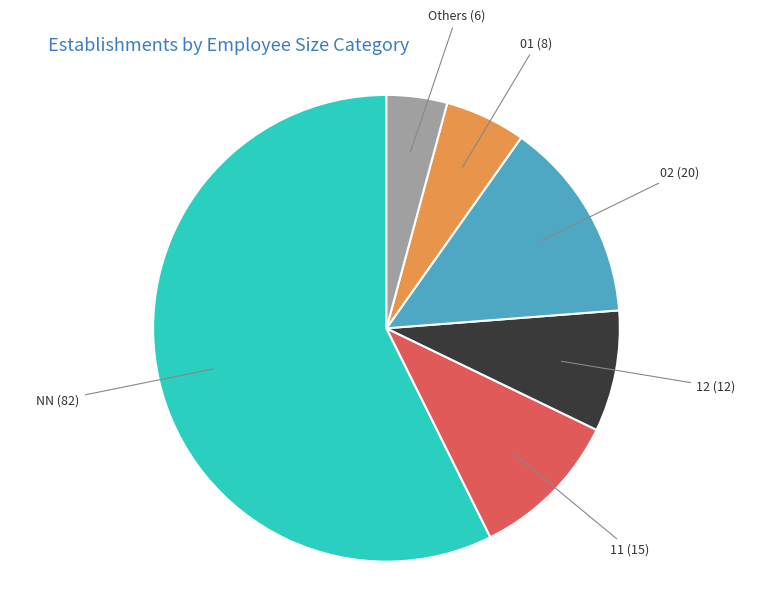

Does any single category account for the majority?

Yes